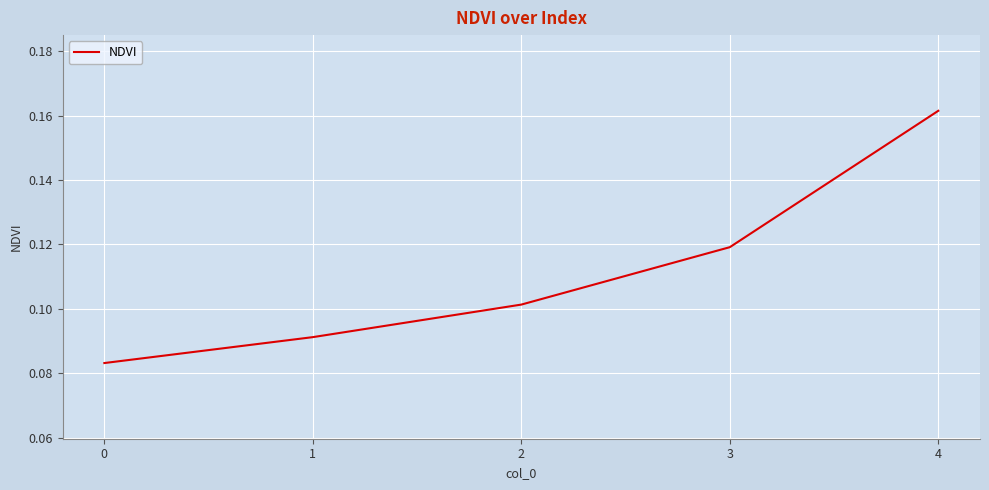

List the labels in order of value, smallest first.

0, 1, 2, 3, 4